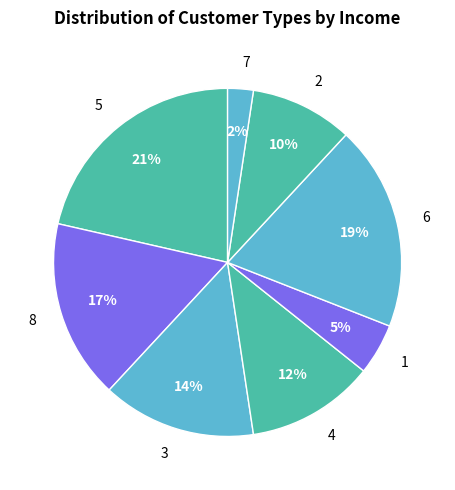

Which category has the biggest portion of the pie?

5